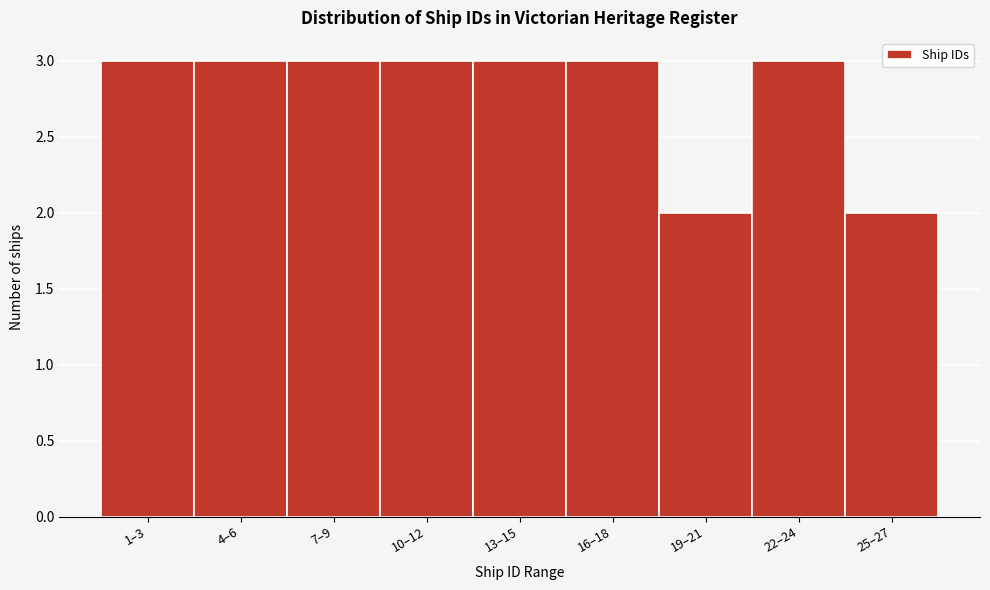

Reading left to right, what are all the values shown in this chart?

3	3	3	3	3	3	2	3	2